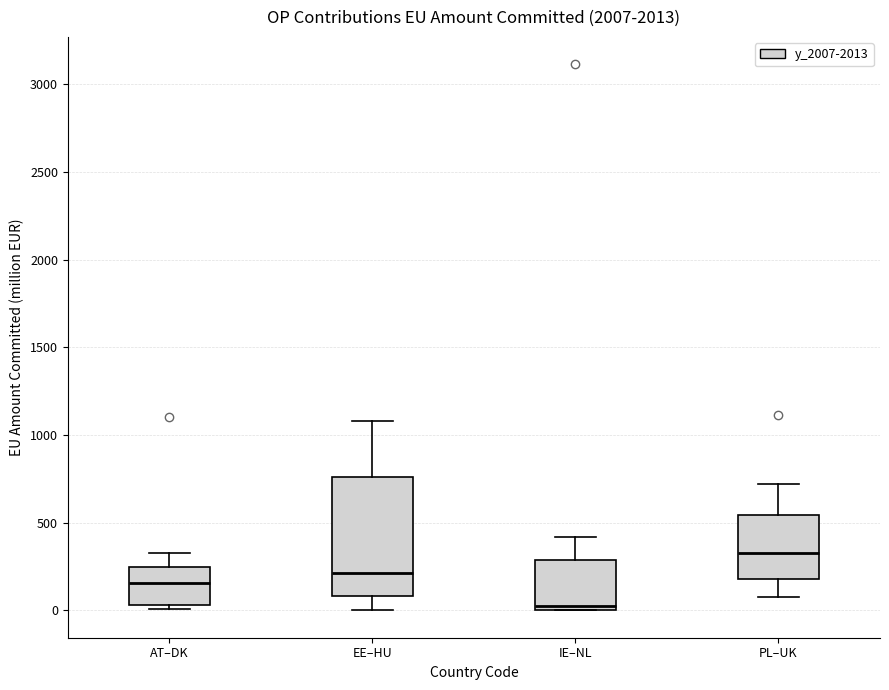

Where is the lower edge of the box for AT–DK on the y-axis? The values are not printed on the chart, so give them approximately, as read against the axis.

50